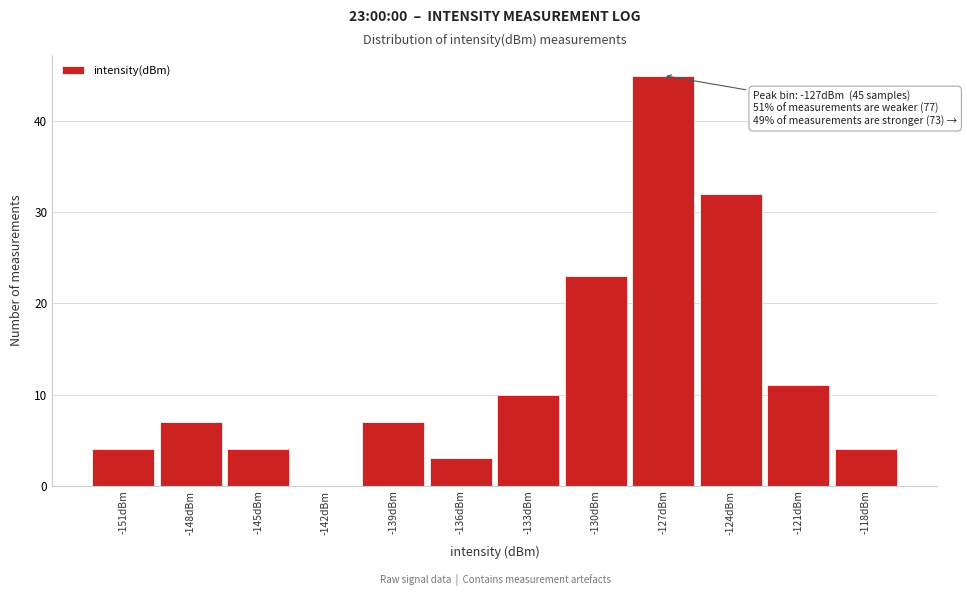

Over which range of the x-axis is the bar tallest?

-128.5 to -125.5